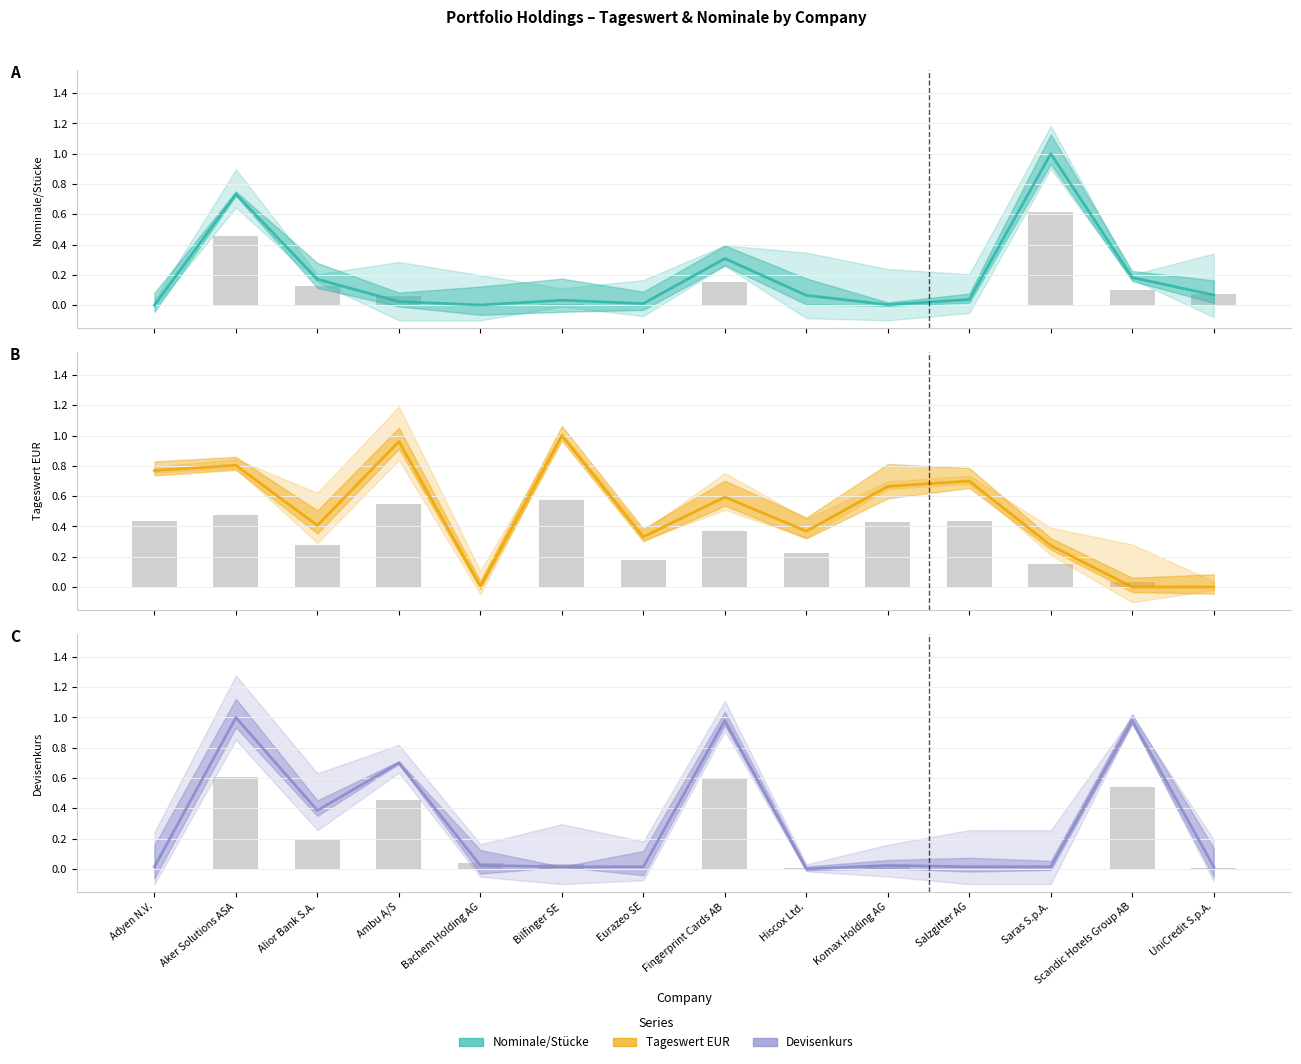

Which series has the largest total across all categories?

Tageswert EUR